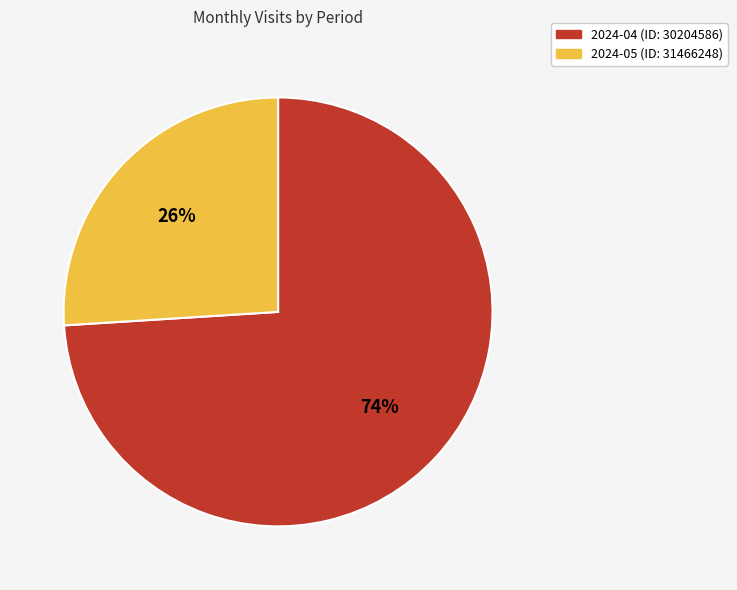

To the nearest percent, what percentage of the pie is 2024-05 (ID: 31466248)?

26%